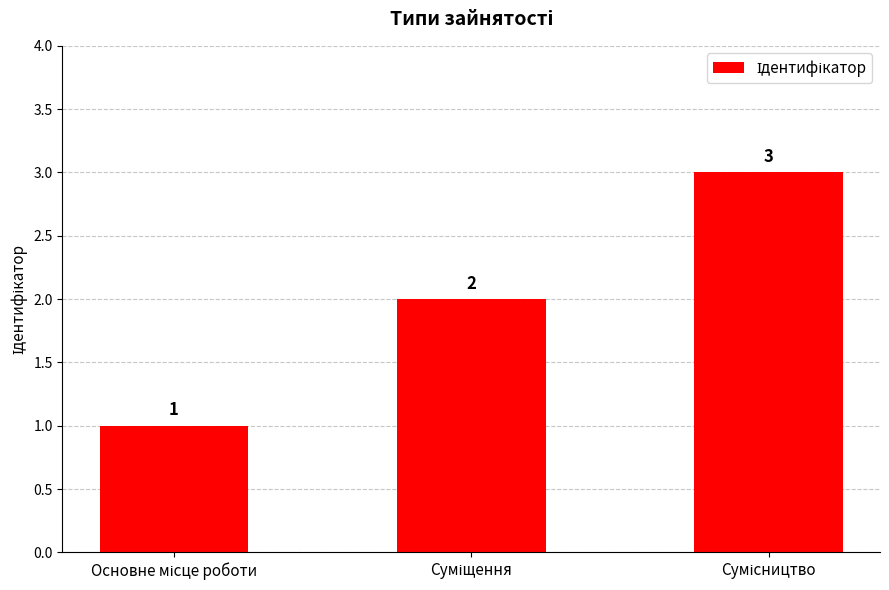

What is the sum of all values?

6